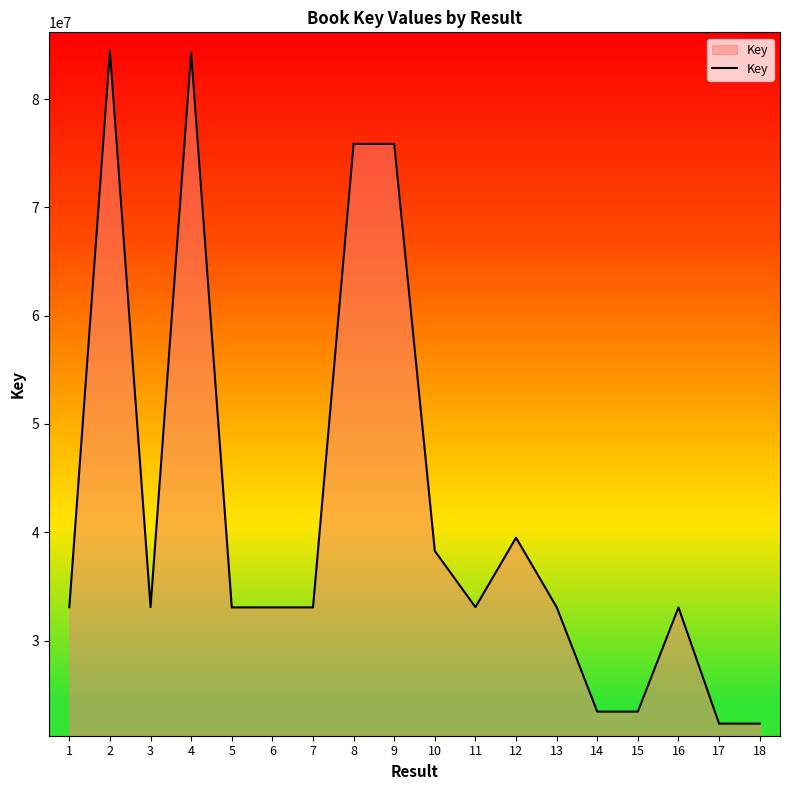

Where is the first local minimum?

3